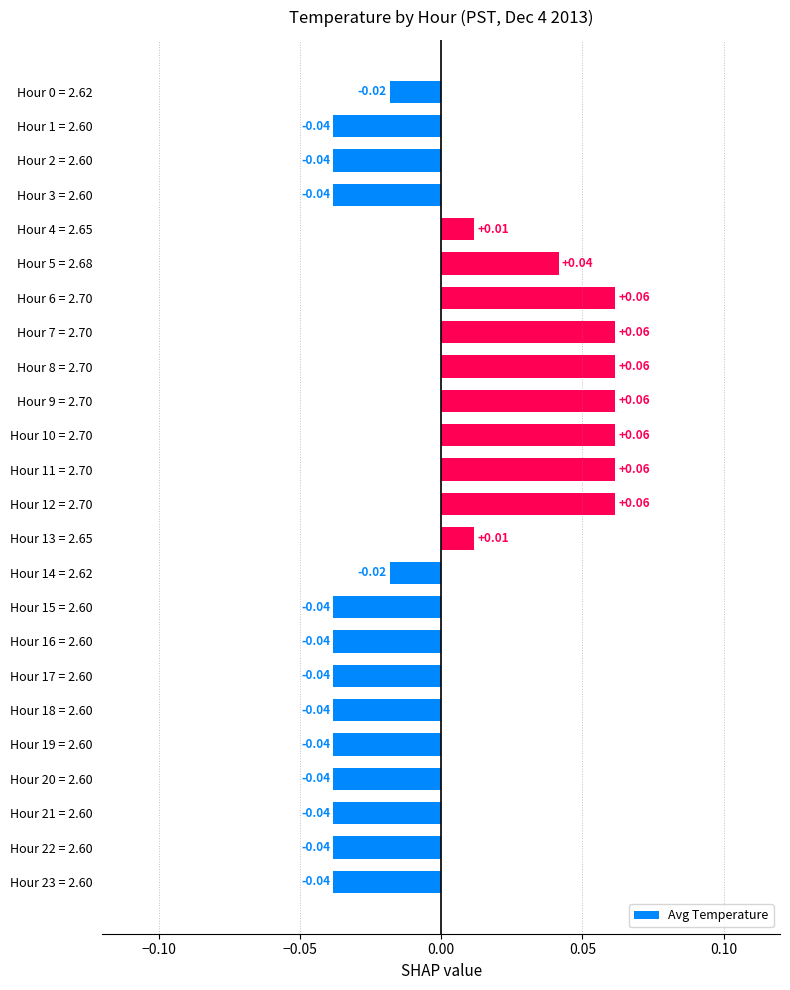

What is the change in value from Hour 3 = 2.60 to Hour 10 = 2.70?

+0.1